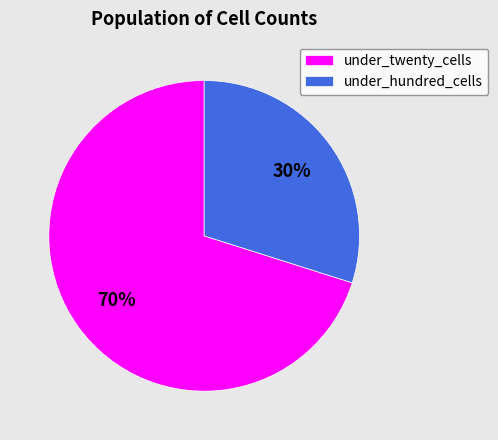

Which slice is the largest?

under_twenty_cells